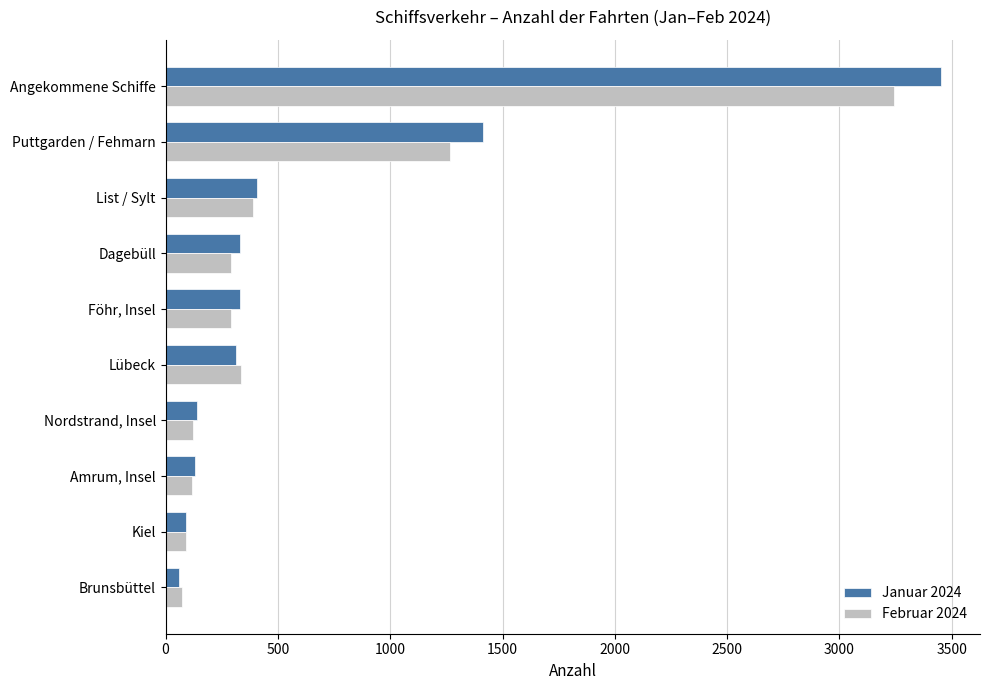

Which series has the widest spread of values?

Januar 2024